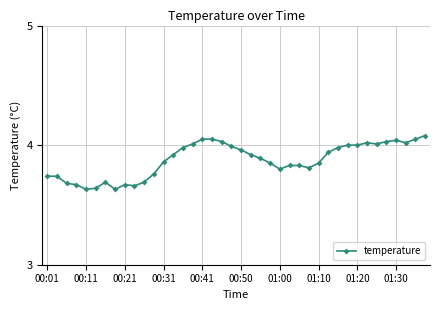

What is the sum of all values?

155.0